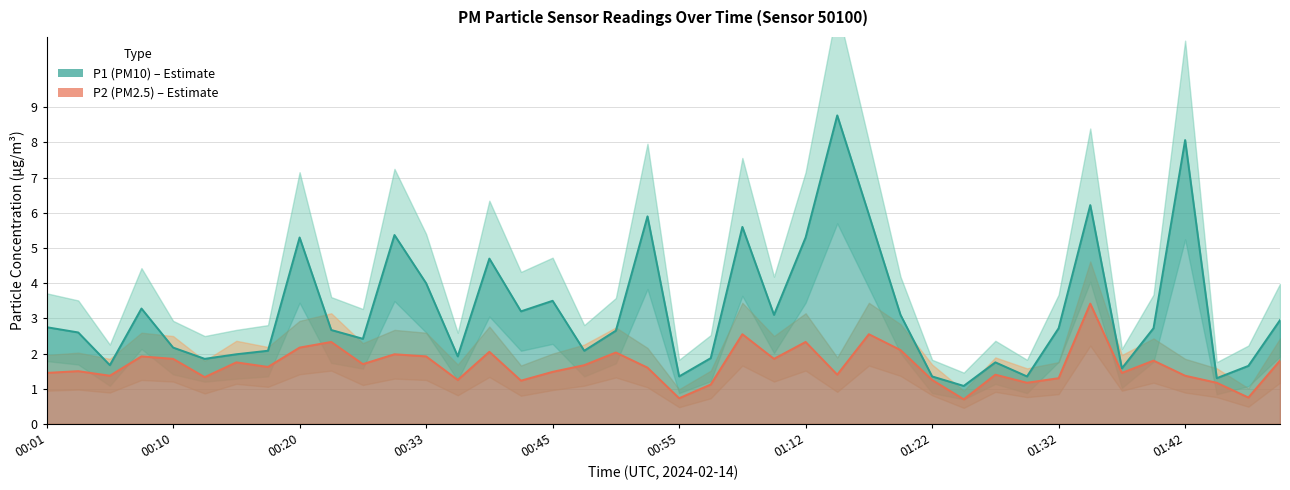

Where is the first local minimum for P1?

00:06